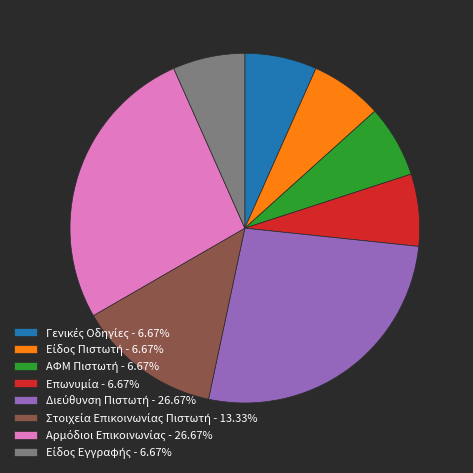

Is there a majority slice in this chart?

No